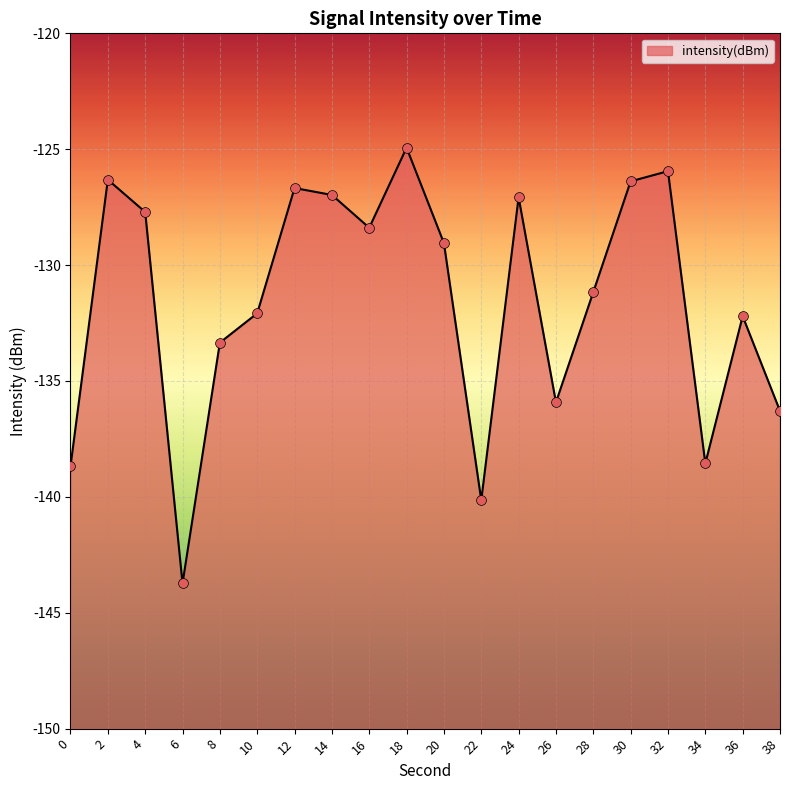

What is the change in value from 16 to 32?

+2.4